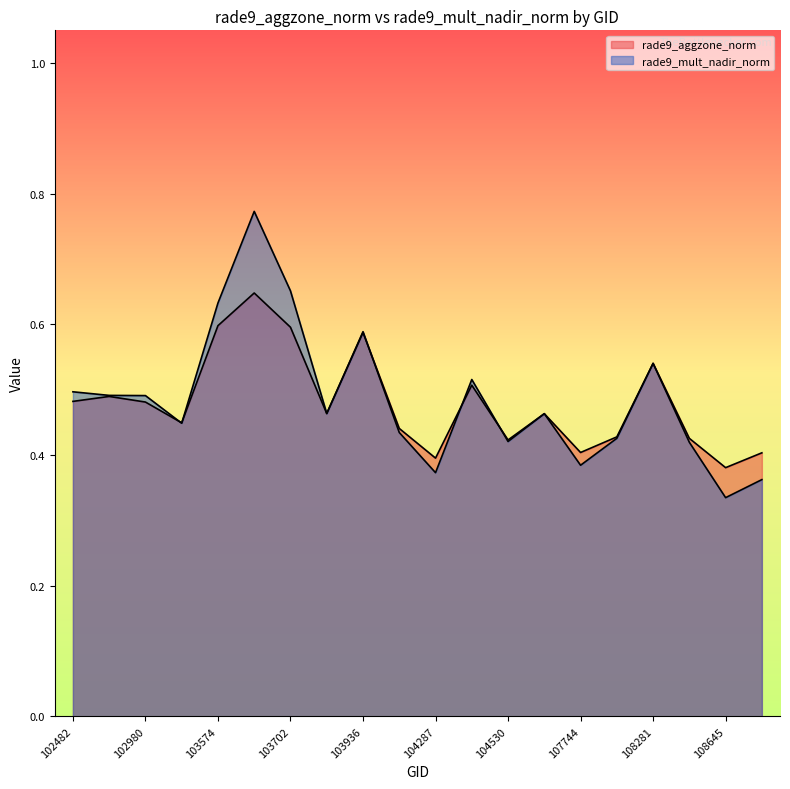

What value does the rade9_mult_nadir_norm series have at 104530?

0.4